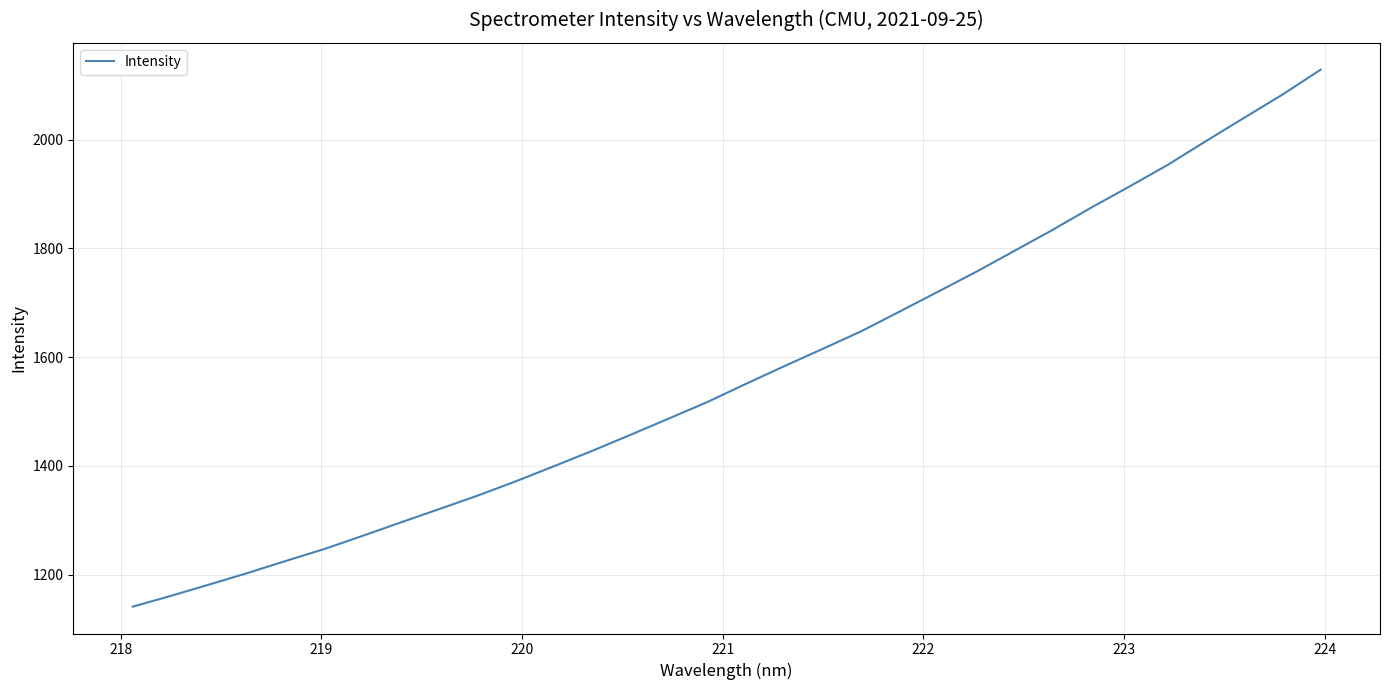

What is the minimum value shown in the chart?

1141.4